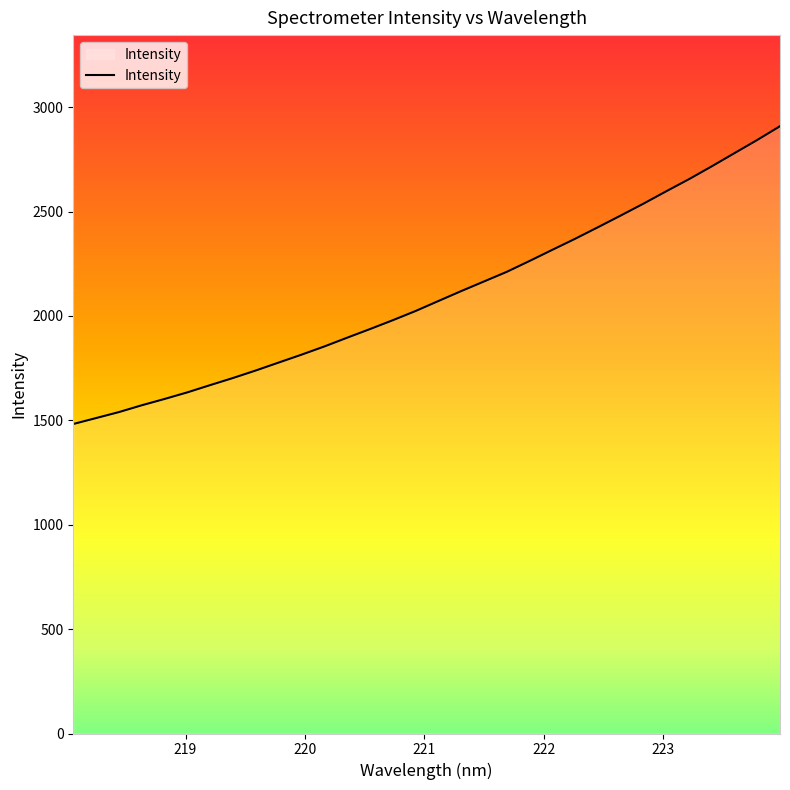

What is the smallest value displayed?

1482.5